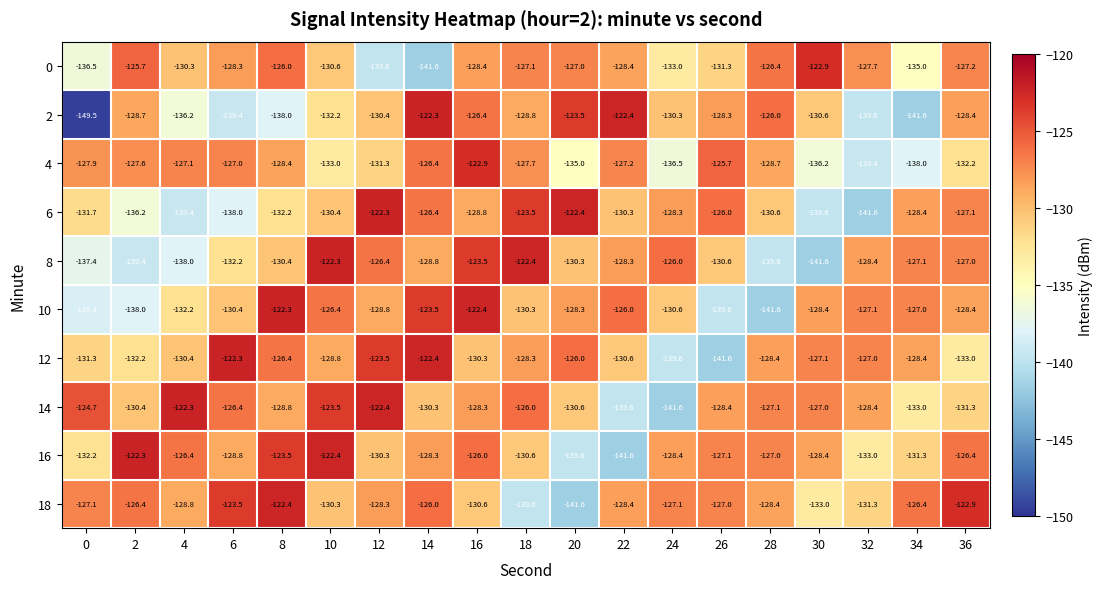

Which series has the widest spread of values?

2